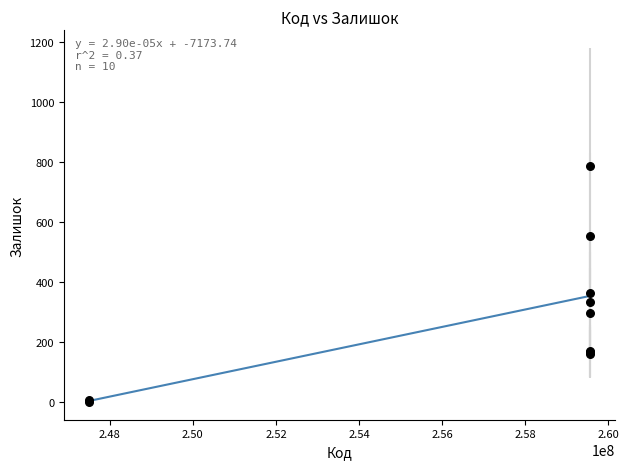

What Y value in the scatter plot is closest to 394?

364